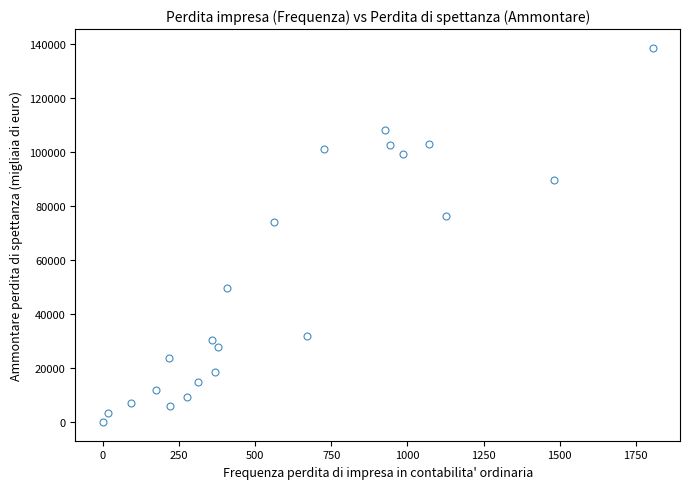

What is the range of Y values (max minus min)?

138667